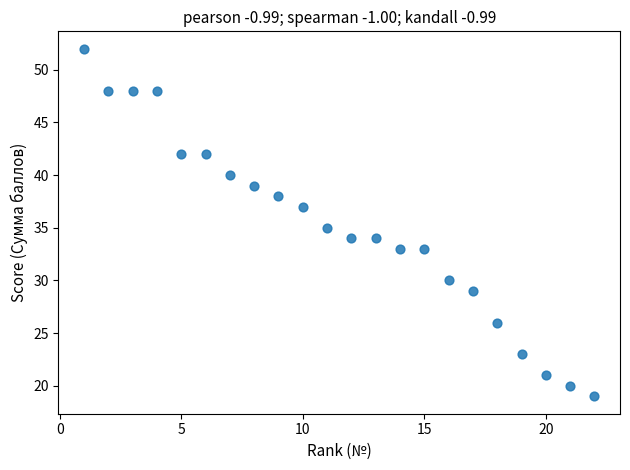

What is the range of X values (max minus min)?

21